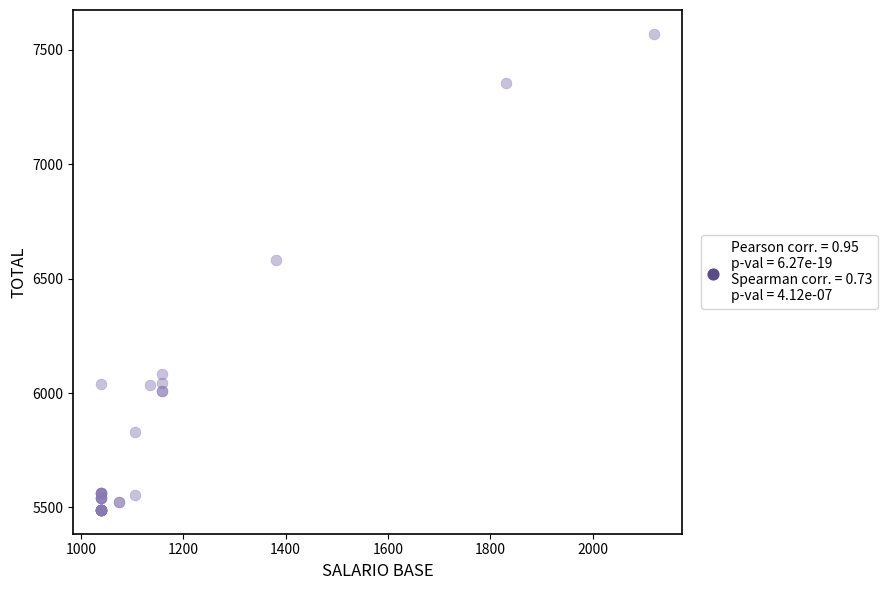

What Y value in the scatter plot is closest to 6529?

6581